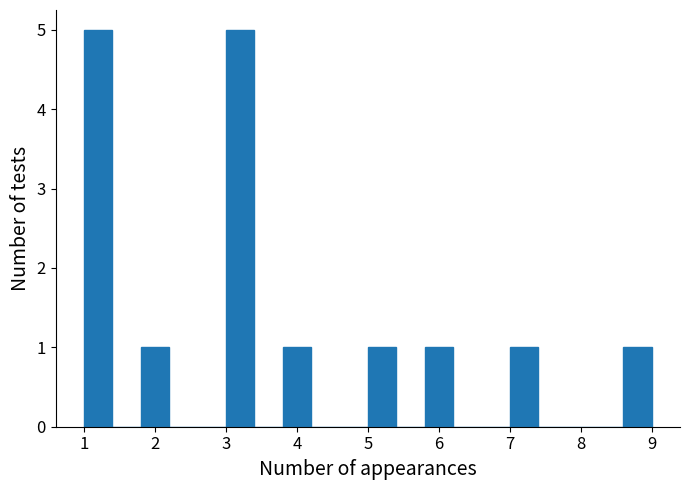

How tall is the bar that spans 3.0 to 3.4 on the x-axis? The values are not printed on the chart, so give them approximately, as read against the axis.

5